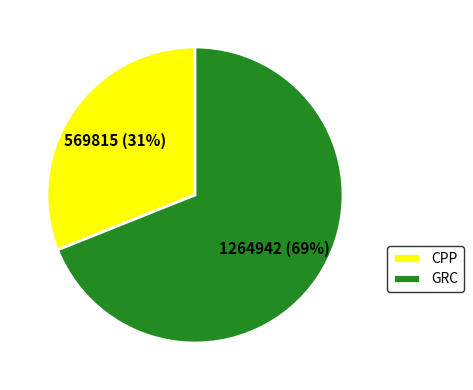

Which category accounts for the majority?

GRC